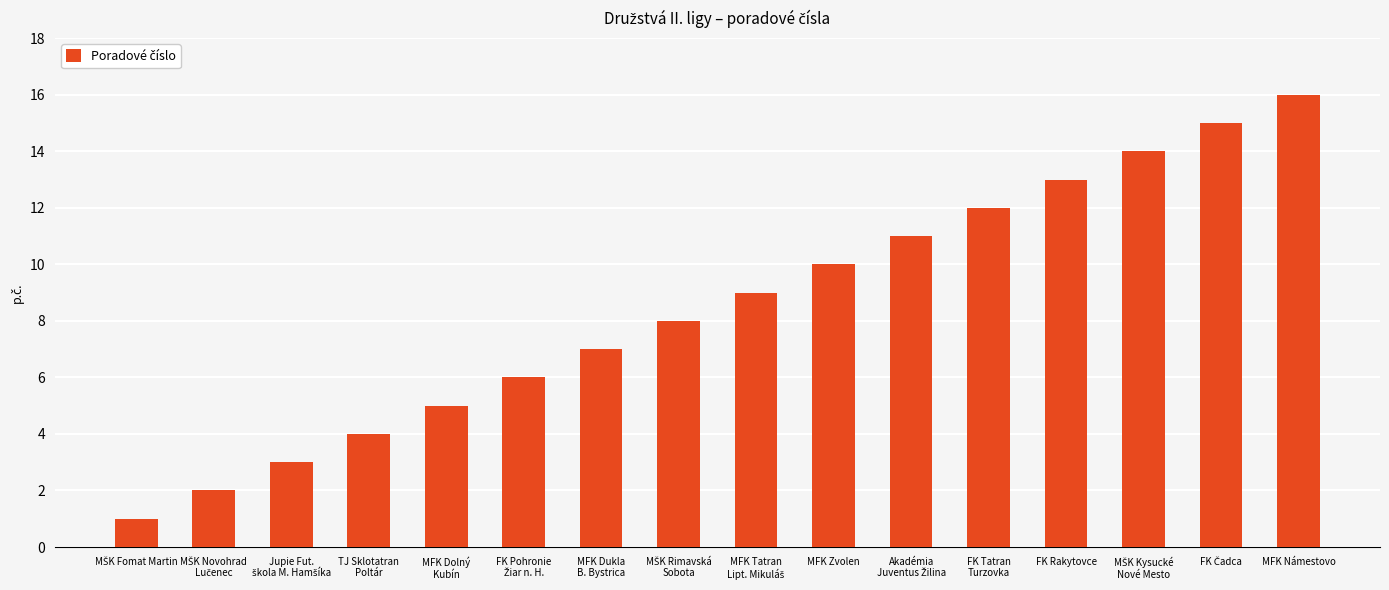

What is the ratio of the value at MFK Námestovo to the value at MFK Zvolen?

1.6